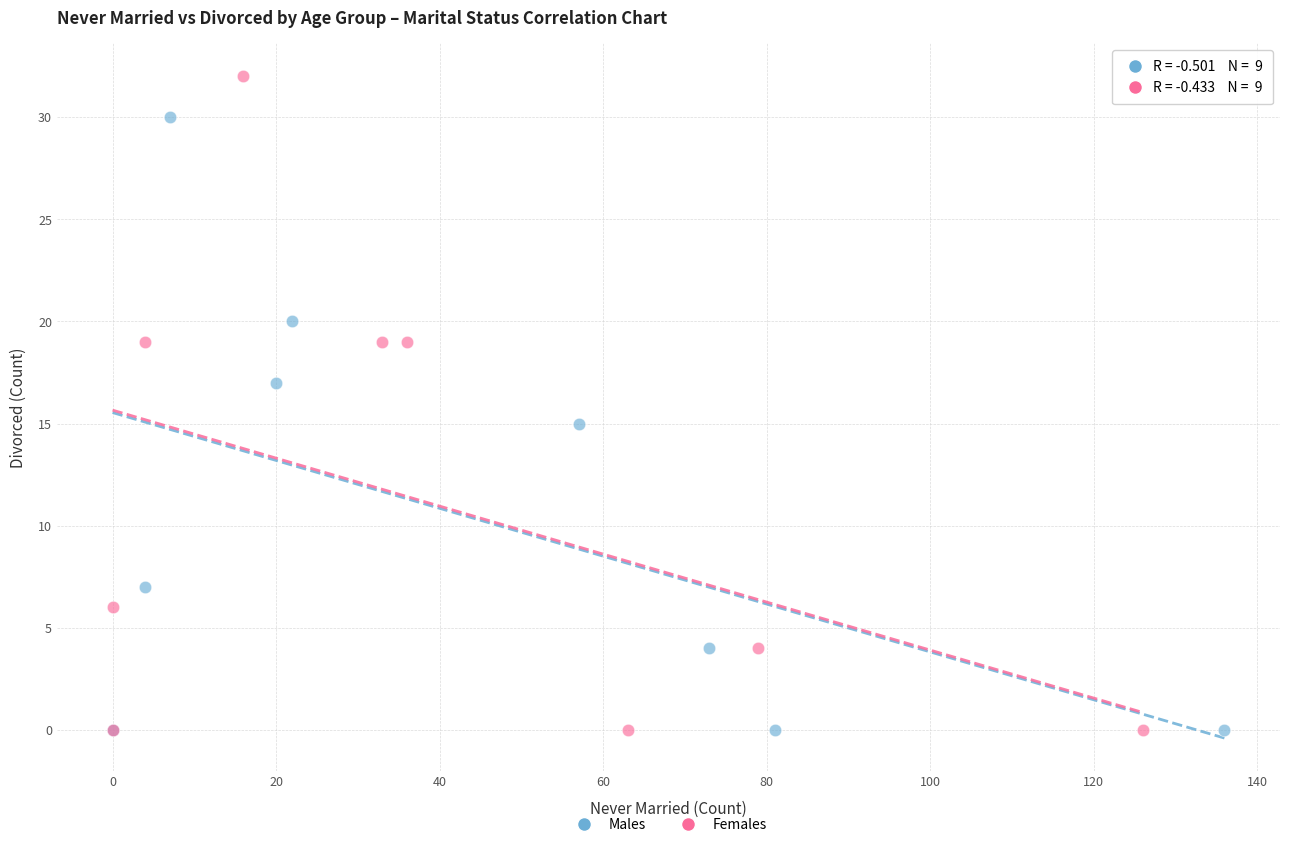

Which series has the widest spread of Y values?

Females